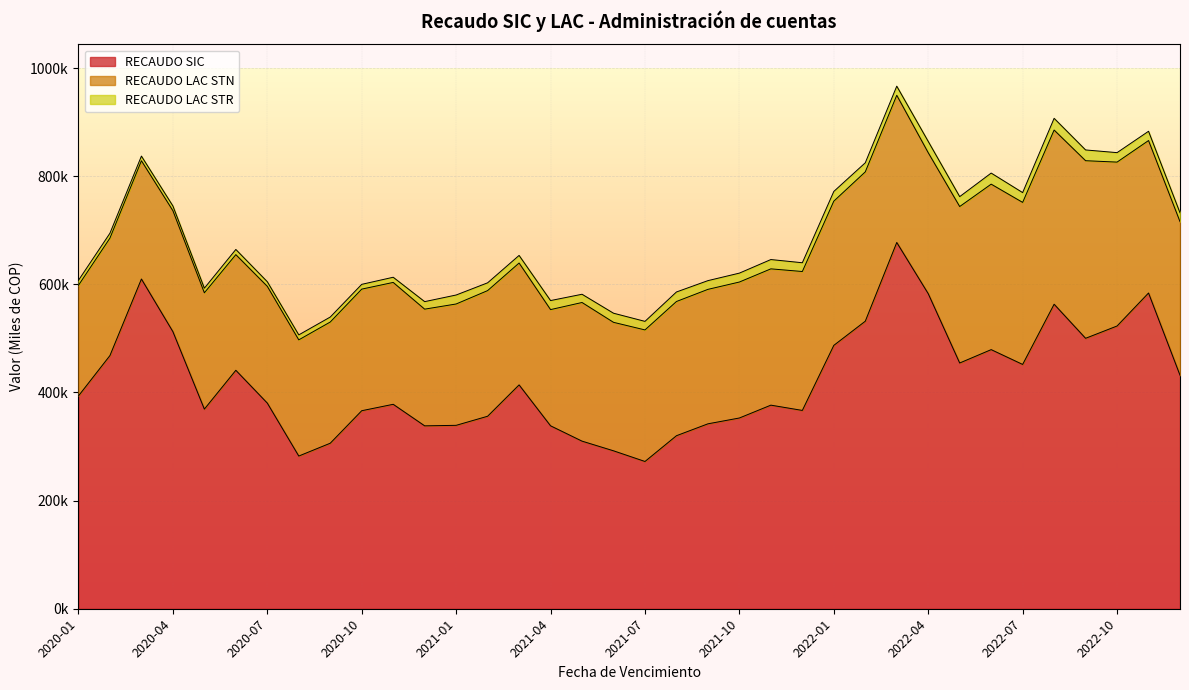

True or false: RECAUDO SIC and RECAUDO LAC STN intersect in this chart.

False